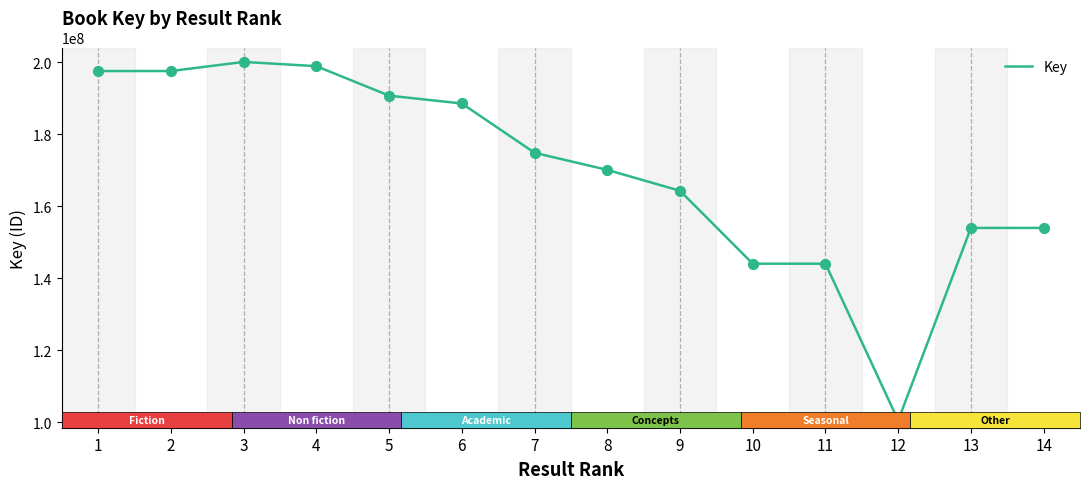

Approximately how many times larger is the value at 9 compared to 12?

1.6